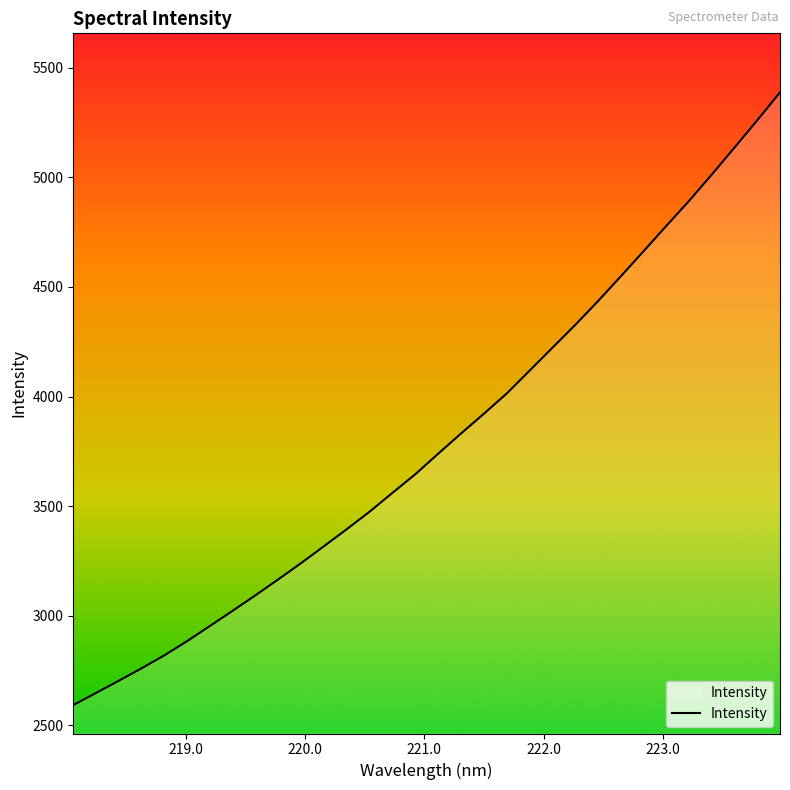

What is the sum of all values?

121573.6